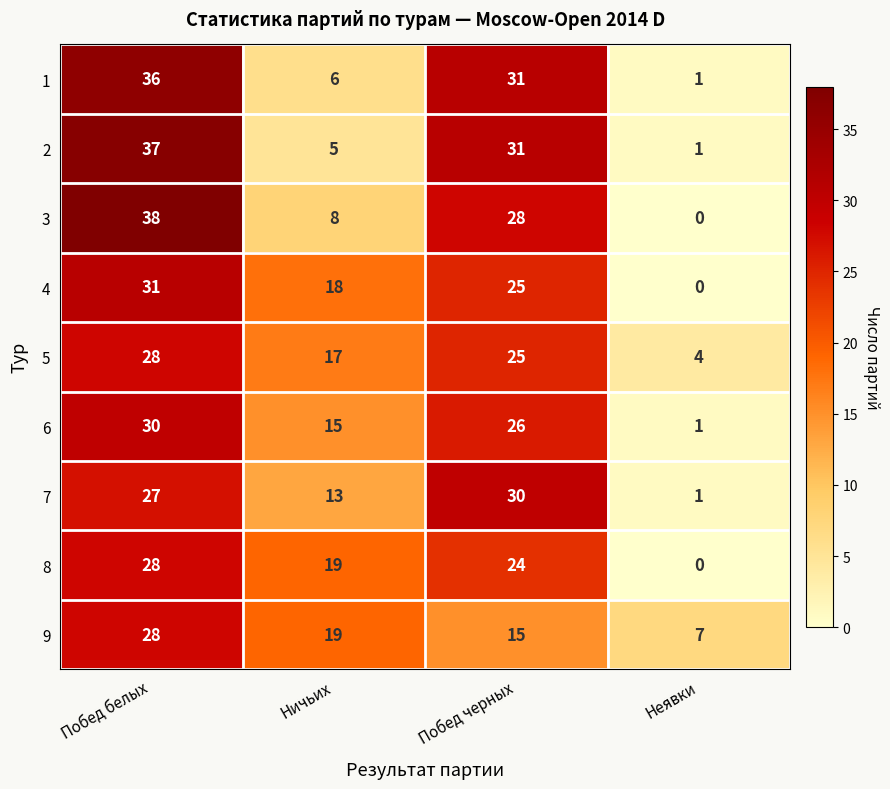

What is the difference between the 4 values at Неявки and Побед черных?

25